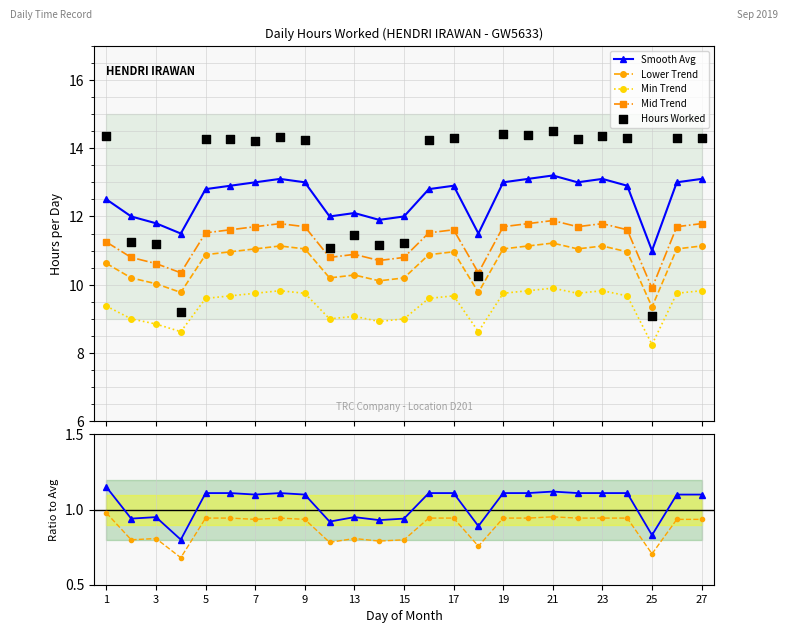

True or false: Lower Trend and Min Trend intersect in this chart.

False